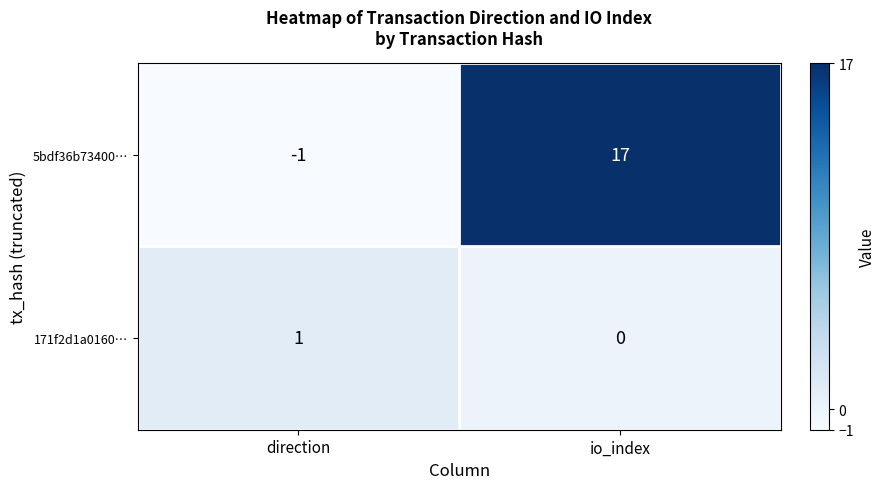

Rank the series by their maximum value, from highest to lowest.

5bdf36b73400…, 171f2d1a0160…